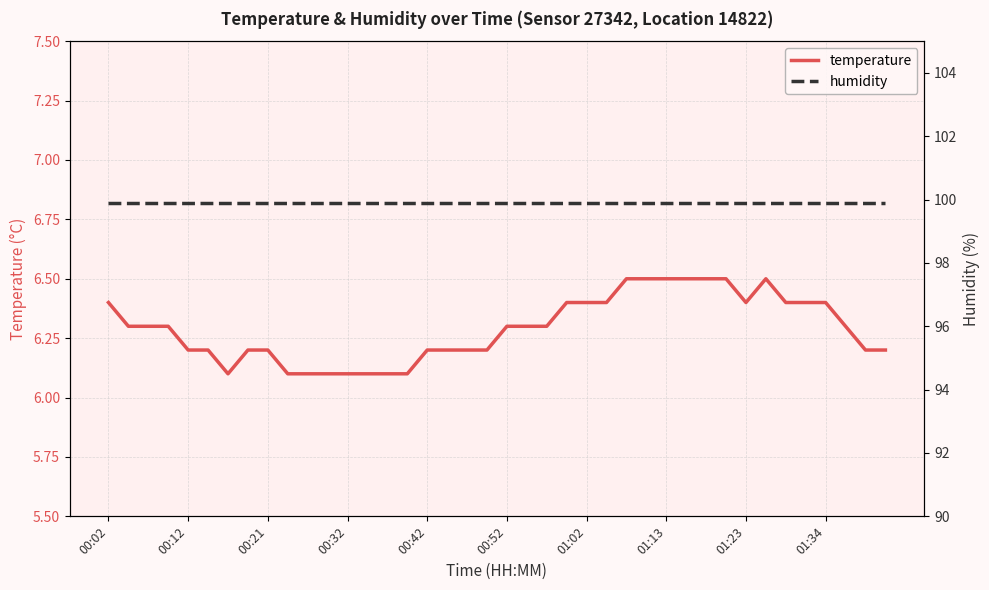

What is the total value across all series at 18?

106.1